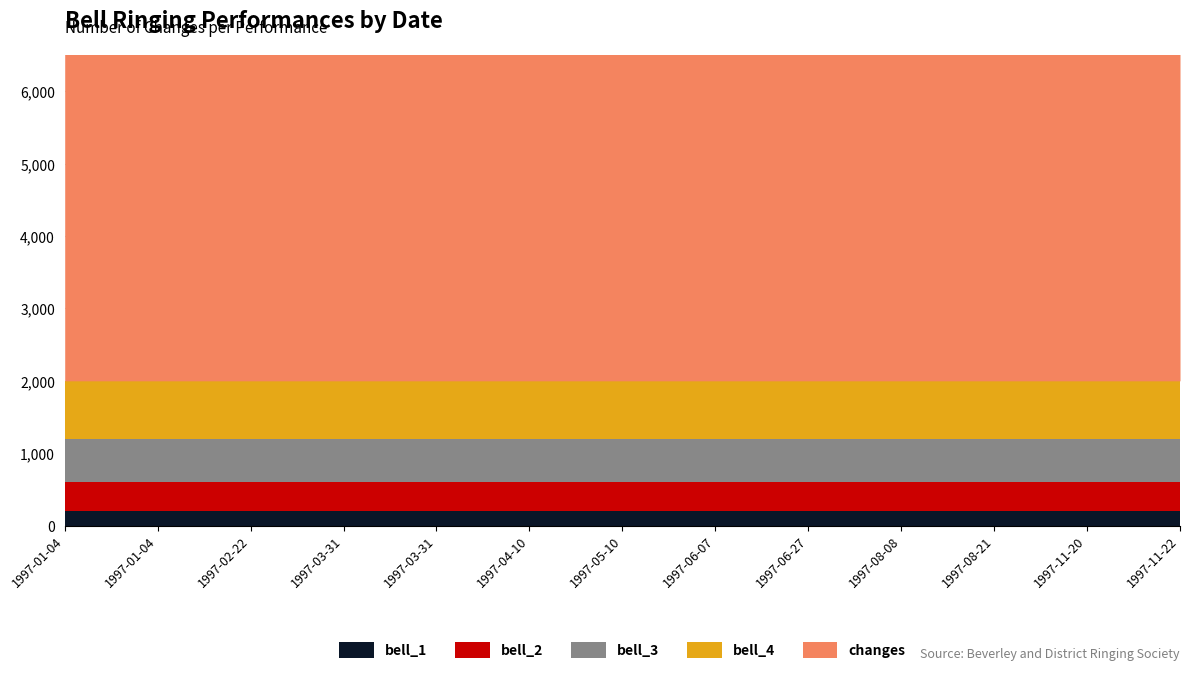

Rank the series at 1997-01-04 (Whitby) from highest to lowest value.

changes, bell_4, bell_3, bell_2, bell_1